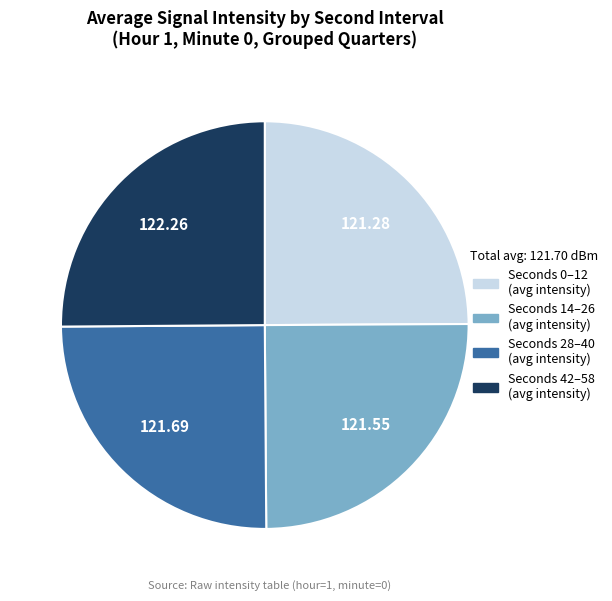

Is there a majority slice in this chart?

No